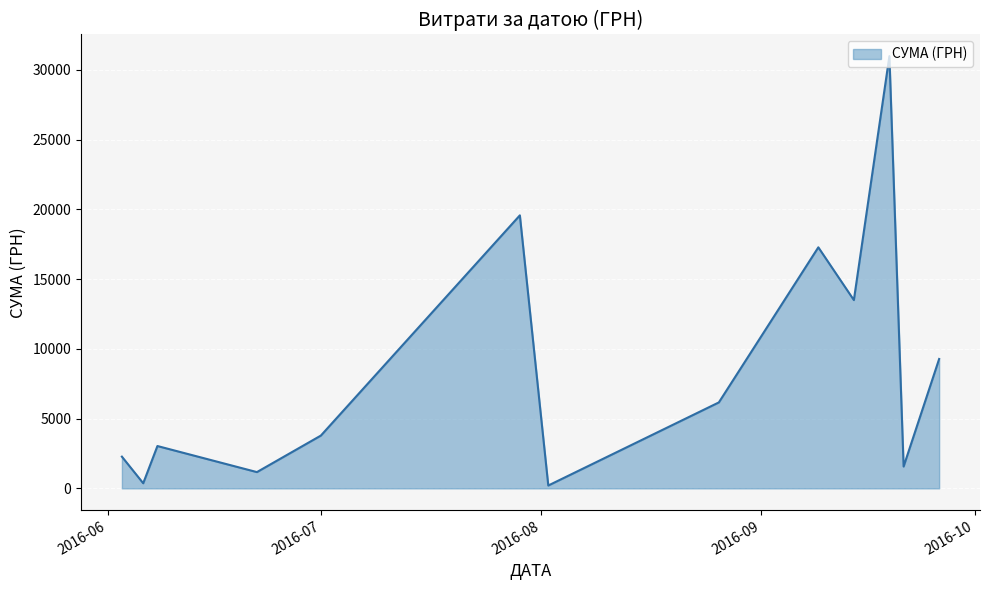

What is the maximum value shown in the chart?

30993.8